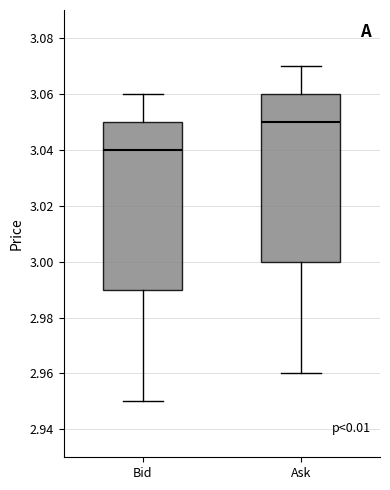

Reading left to right, read every box against the y-axis: the position of its median line, the range the box covers, and the ends of its whiskers. The values are not printed on the chart, so give them approximately, as read against the axis.

Bid: median 3.04, box 2.99 to 3.05, whiskers 2.95 to 3.06
Ask: median 3.05, box 3.00 to 3.06, whiskers 2.96 to 3.07